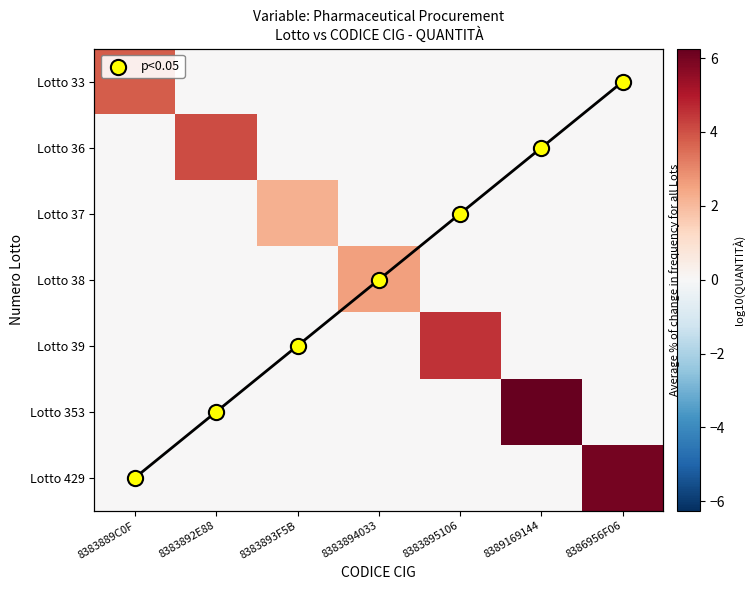

Is it true that p<0.05 equals 6.0 at 8386956F06?

True